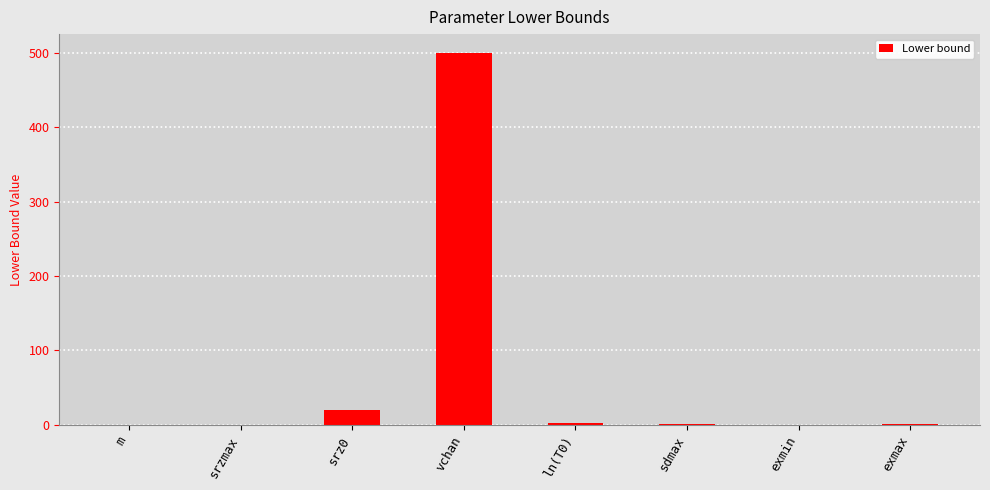

Which has a higher value, vchan or exmin?

vchan